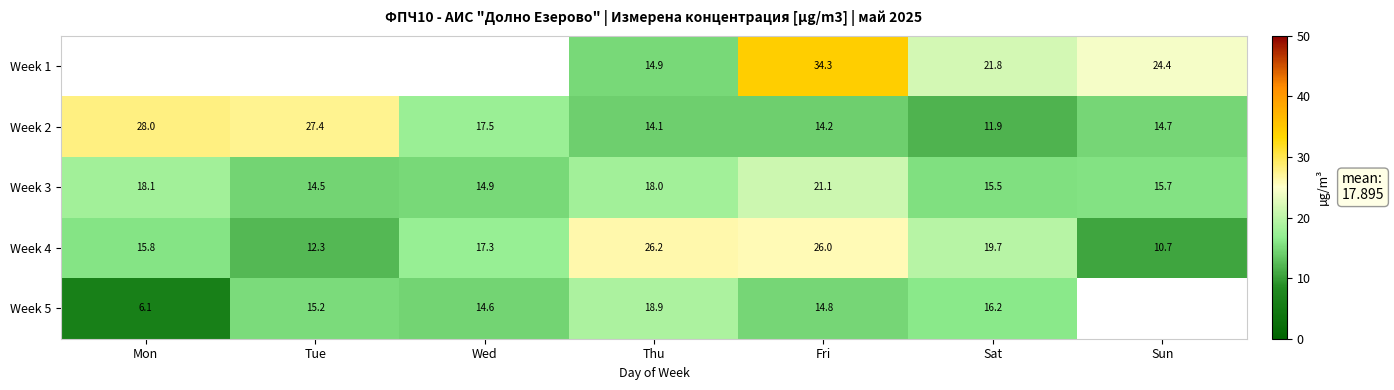

What is the greatest value displayed?

34.3